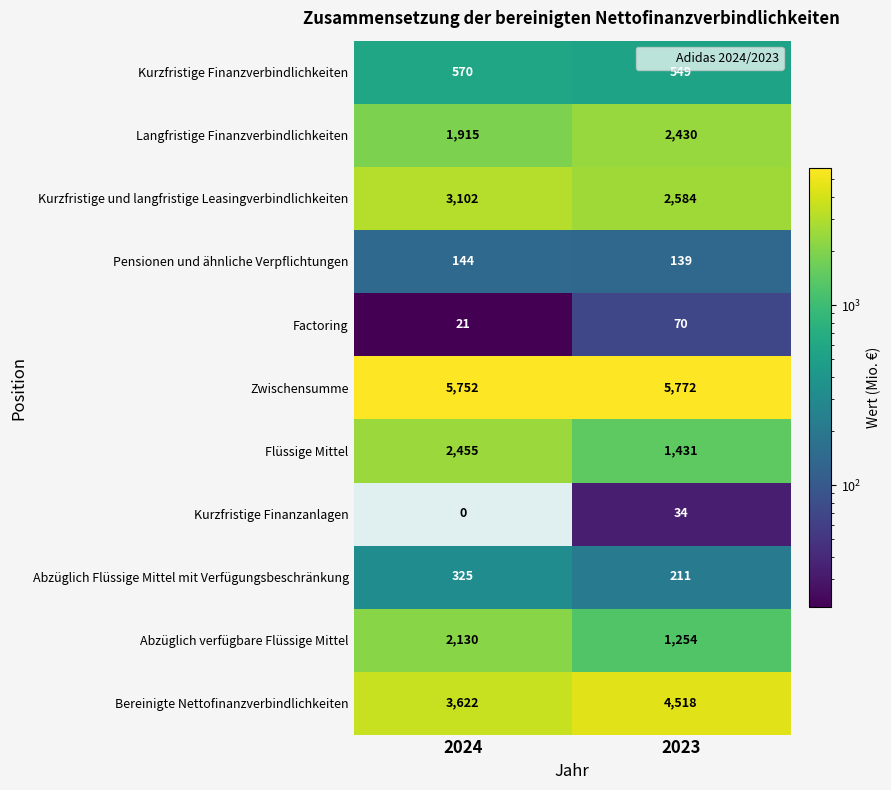

What is the average value of the Kurzfristige Finanzverbindlichkeiten series?

560